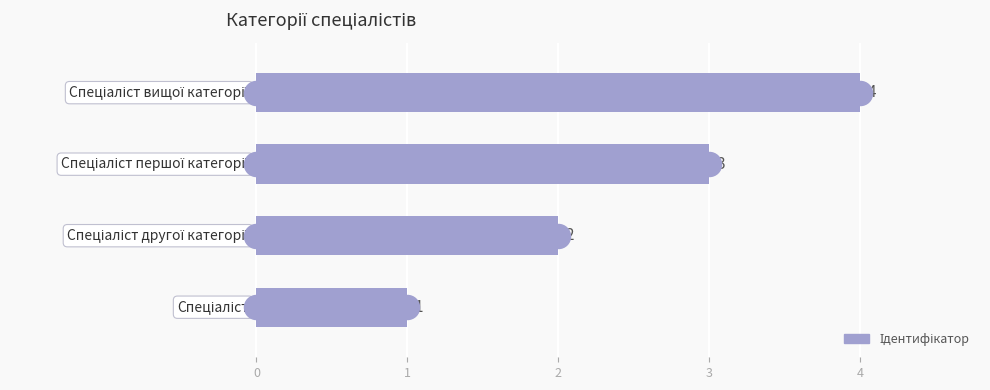

Between 2 and 1, which is larger?

2